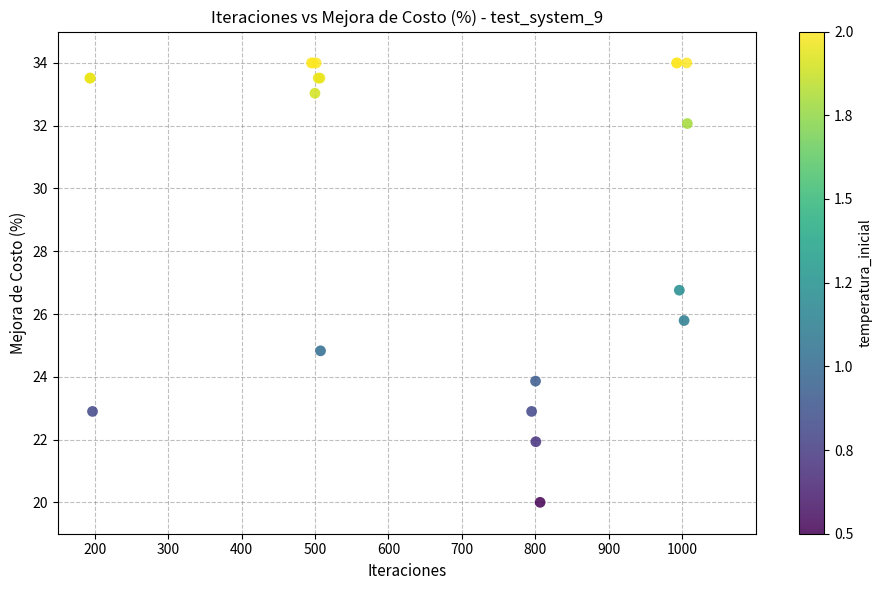

What Y value in the scatter plot is closest to 27?

26.8